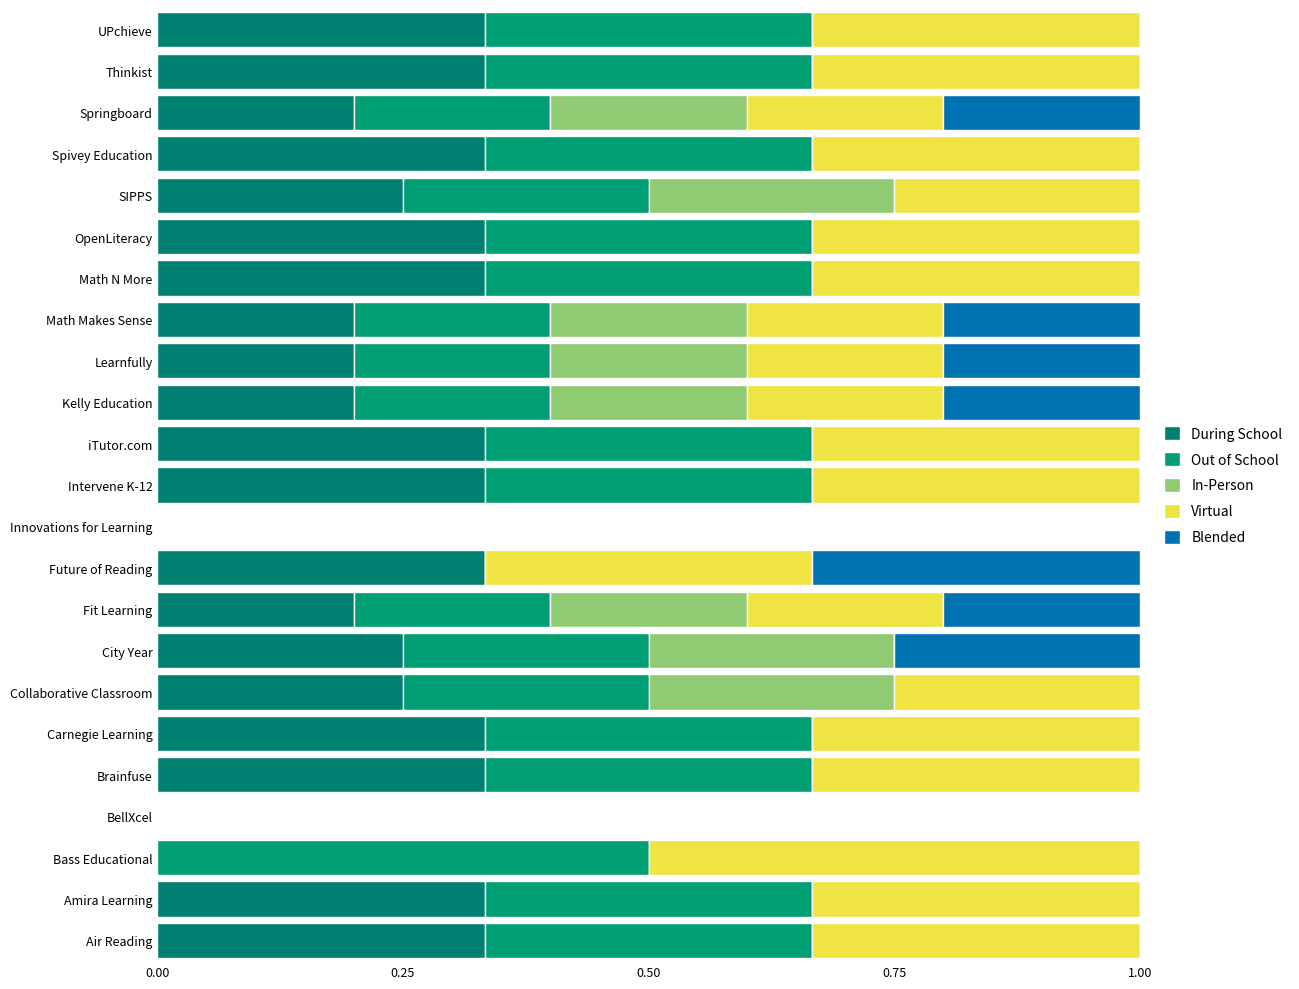

What is the value of the During School bar at the 23rd from the left?

0.3